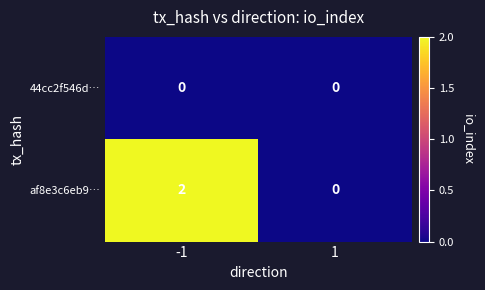

The value of 44cc2f546d… at -1 is 0. True or false?

True